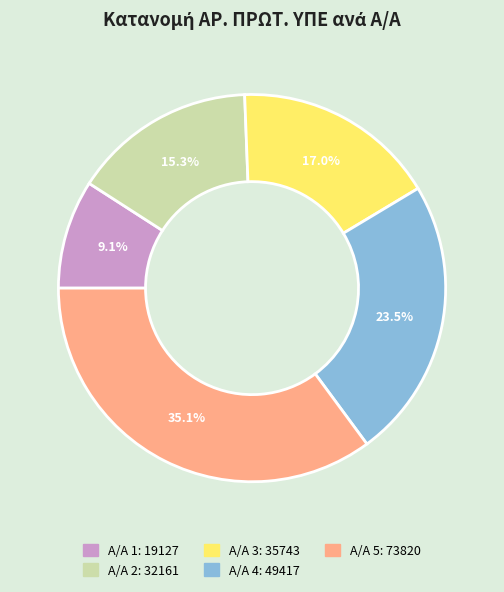

Count the number of slices in the pie.

5